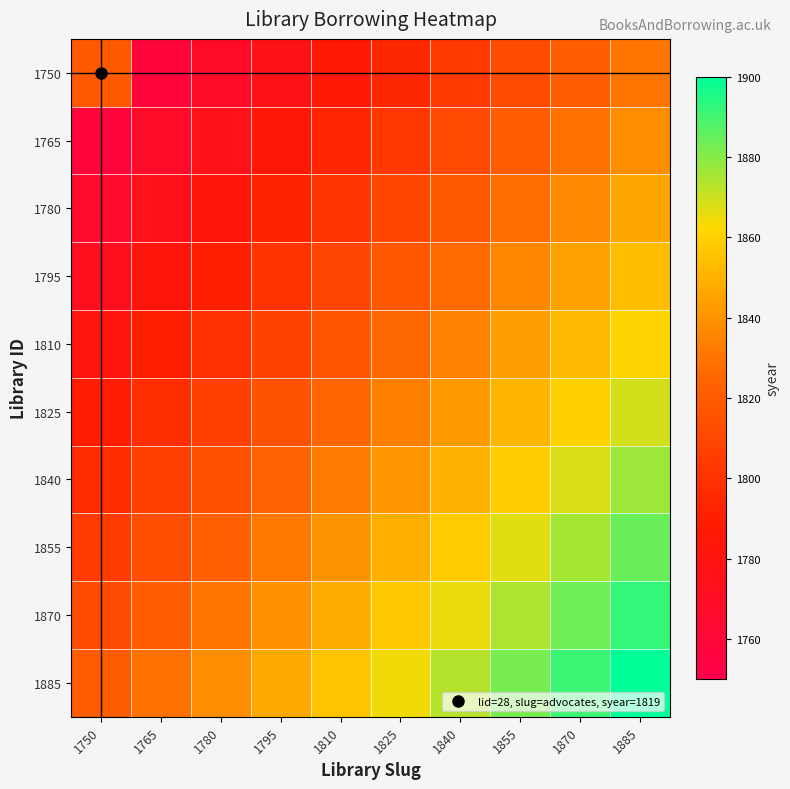

Rank the series by their maximum value, from highest to lowest.

1885, 1870, 1855, 1840, 1825, 1810, 1795, 1780, 1765, 1750